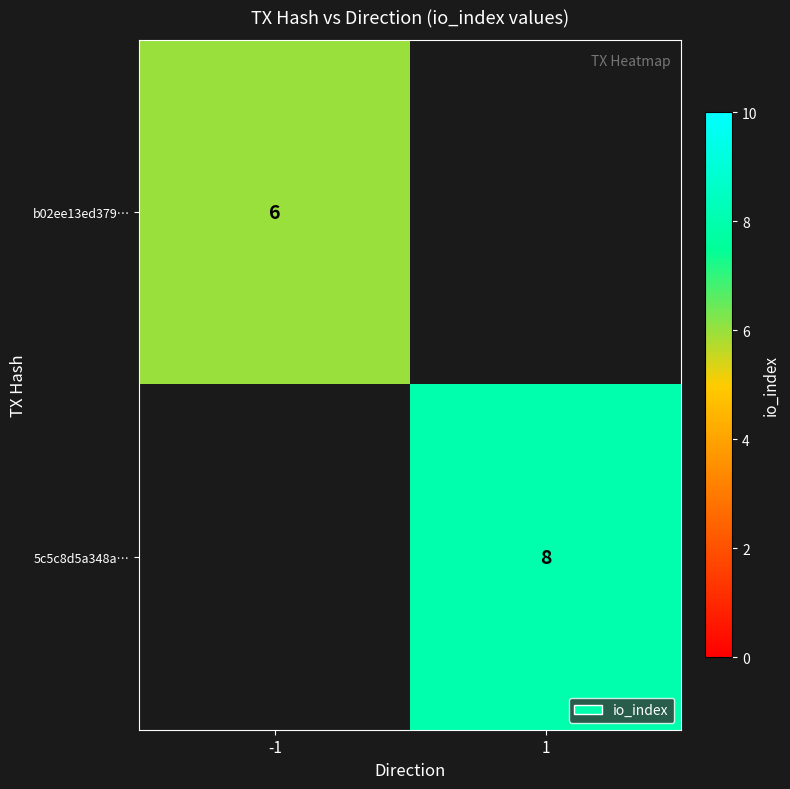

The value of 5c5c8d5a348a… at 1 is 8. True or false?

True